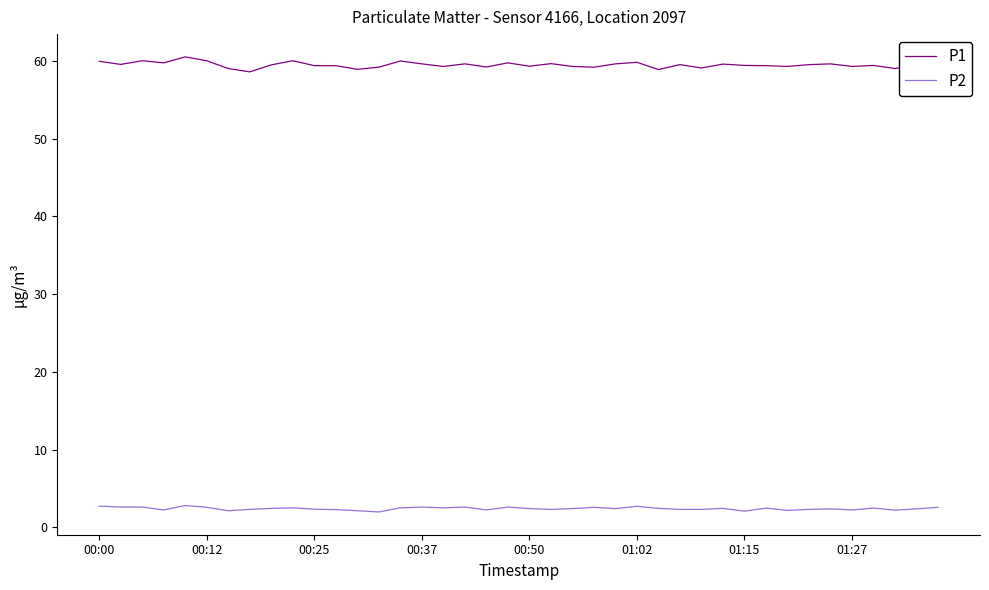

What is the difference between the maximum and minimum values in the P1 series?

2.2